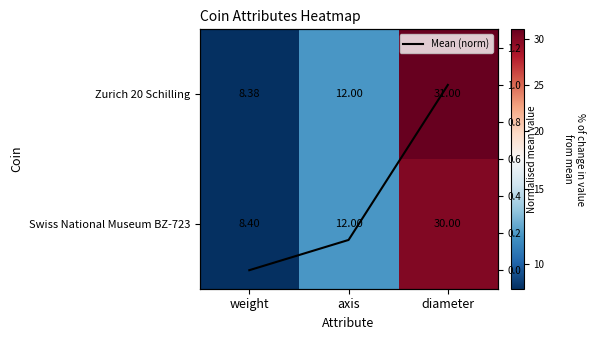

At which category is the sum across all series the highest?

diameter